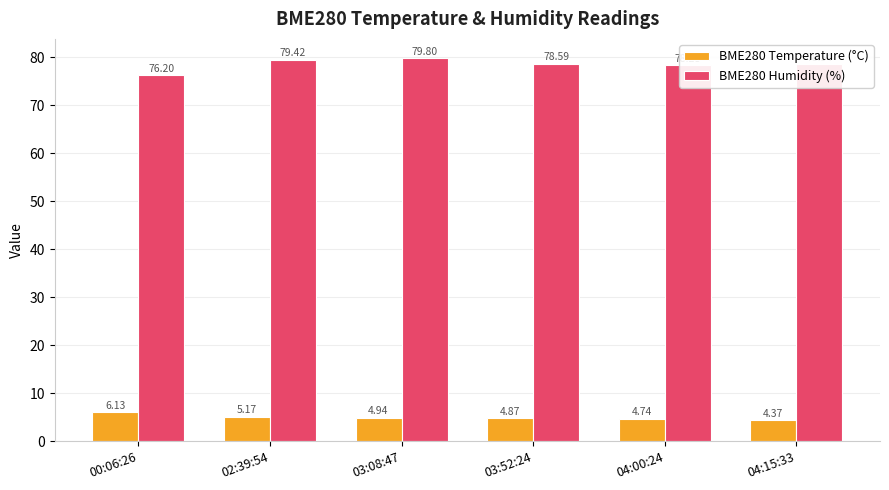

At which category is the sum across all series the highest?

03:08:47